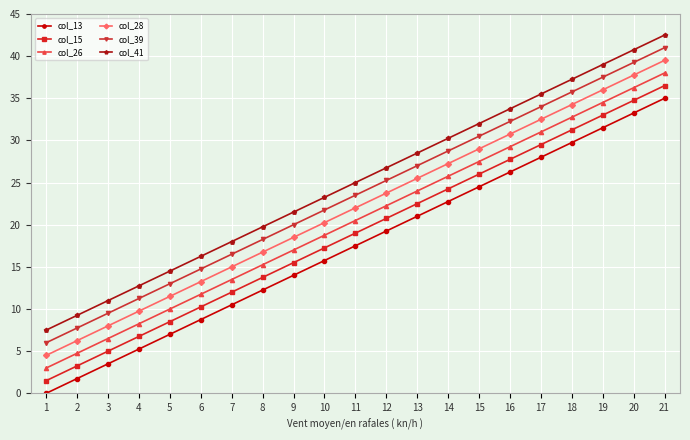

At which label does col_28 first exceed 22?

11